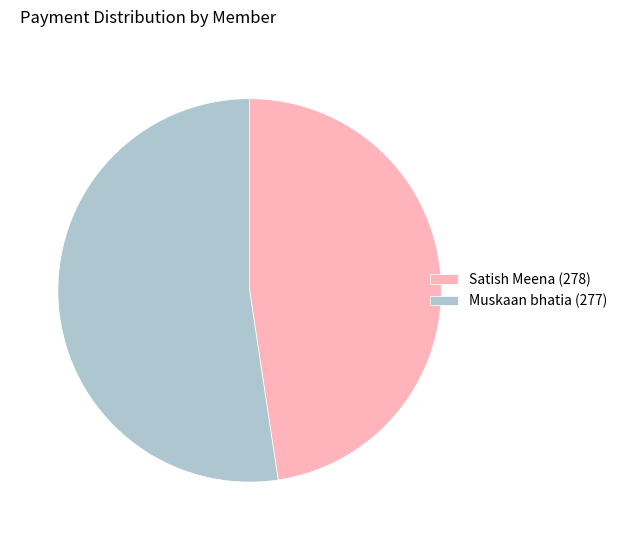

Do Muskaan bhatia (277) and Satish Meena (278) together represent more than half of the pie?

Yes